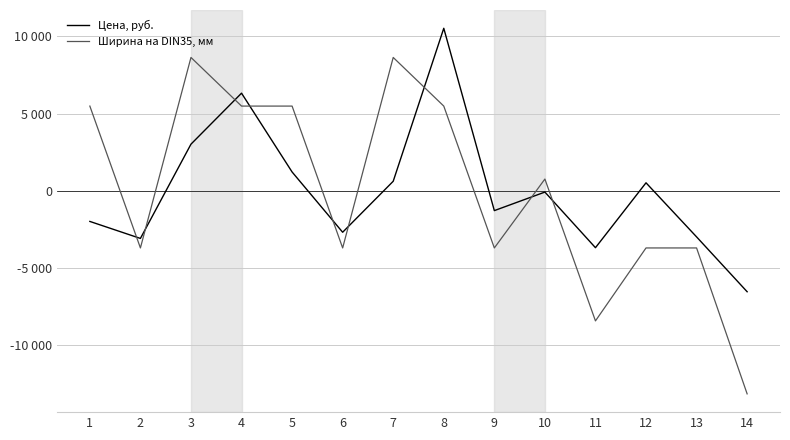

Where is the first local minimum for Ширина на DIN35, мм?

2